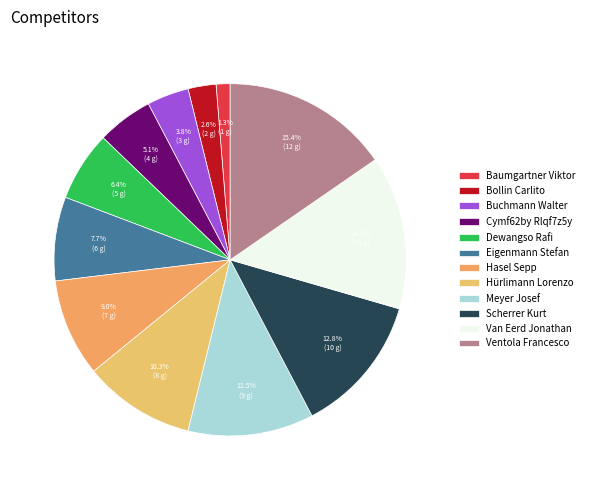

Do Van Eerd Jonathan and Baumgartner Viktor together represent more than half of the pie?

No